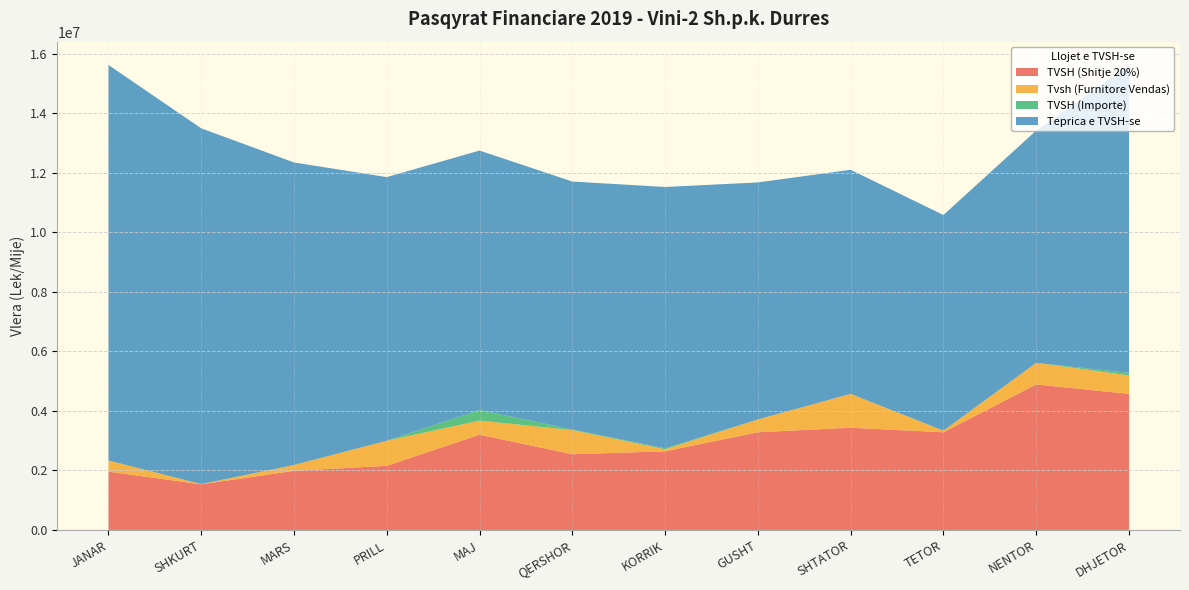

Reading right to left, what are all the values shown in this chart?

TVSH (Shitje 20%): 4569315.4	4887467.2	3279851.2	3432955.6	3280938.4	2641258.2	2542371.0	3198695.0	2153154.4	1984808.0	1532734.4	1958613.0
Tvsh (Furnitore Vendas): 619145.2	727118.4	53852.4	1137148.6	431307.4	67331.4	811898.6	473245.6	844904.8	197027.8	8319.6	373299.4
TVSH (Importe): 85381.0	0.0	3531.0	0.0	0.0	33508.0	22675.0	356053.0	0.0	0.0	0.0	0.0
Teprica e TVSH-se: 10334577.4	7797711.6	7240189.4	7525317.2	7959044.2	8775938.2	8324261.0	8713698.4	8851940.8	10160190.4	11947970.6	13285660.4